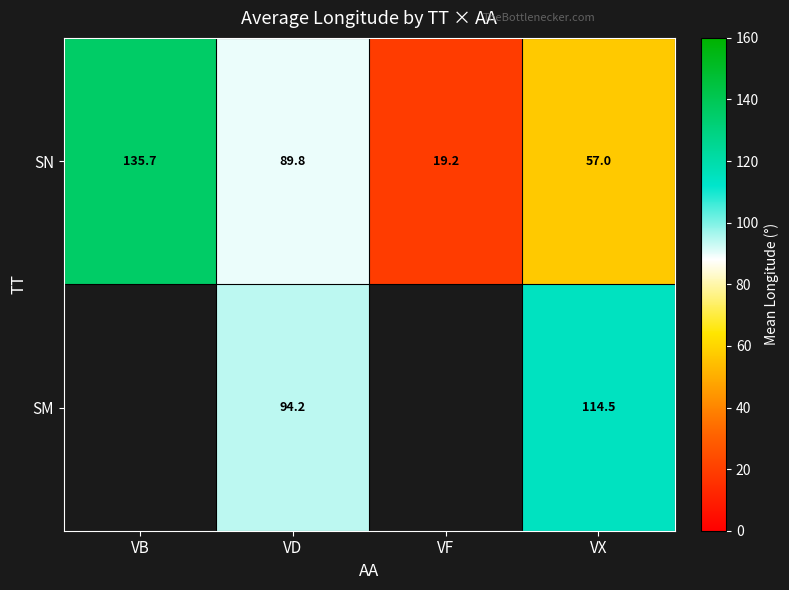

The value of SN at VD is 89.8. True or false?

True